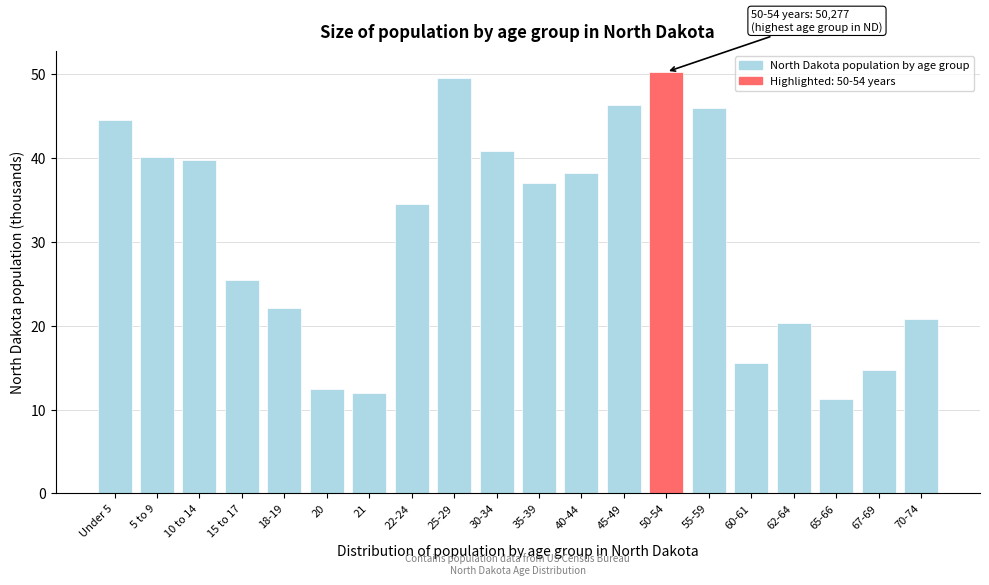

Reading left to right, extract all data points from this chart.

Under 5=44.6	5 to 9=40.1	10 to 14=39.8	15 to 17=25.4	18-19=22.1	20=12.5	21=12.0	22-24=34.5	25-29=49.6	30-34=40.9	35-39=37.1	40-44=38.2	45-49=46.4	50-54=50.3	55-59=45.9	60-61=15.6	62-64=20.3	65-66=11.3	67-69=14.7	70-74=20.8